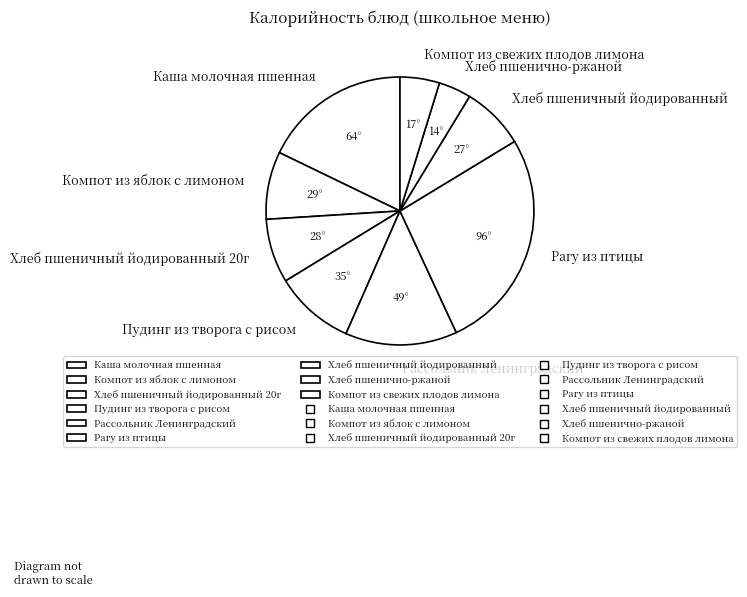

Is there any slice that represents more than half of the pie?

No